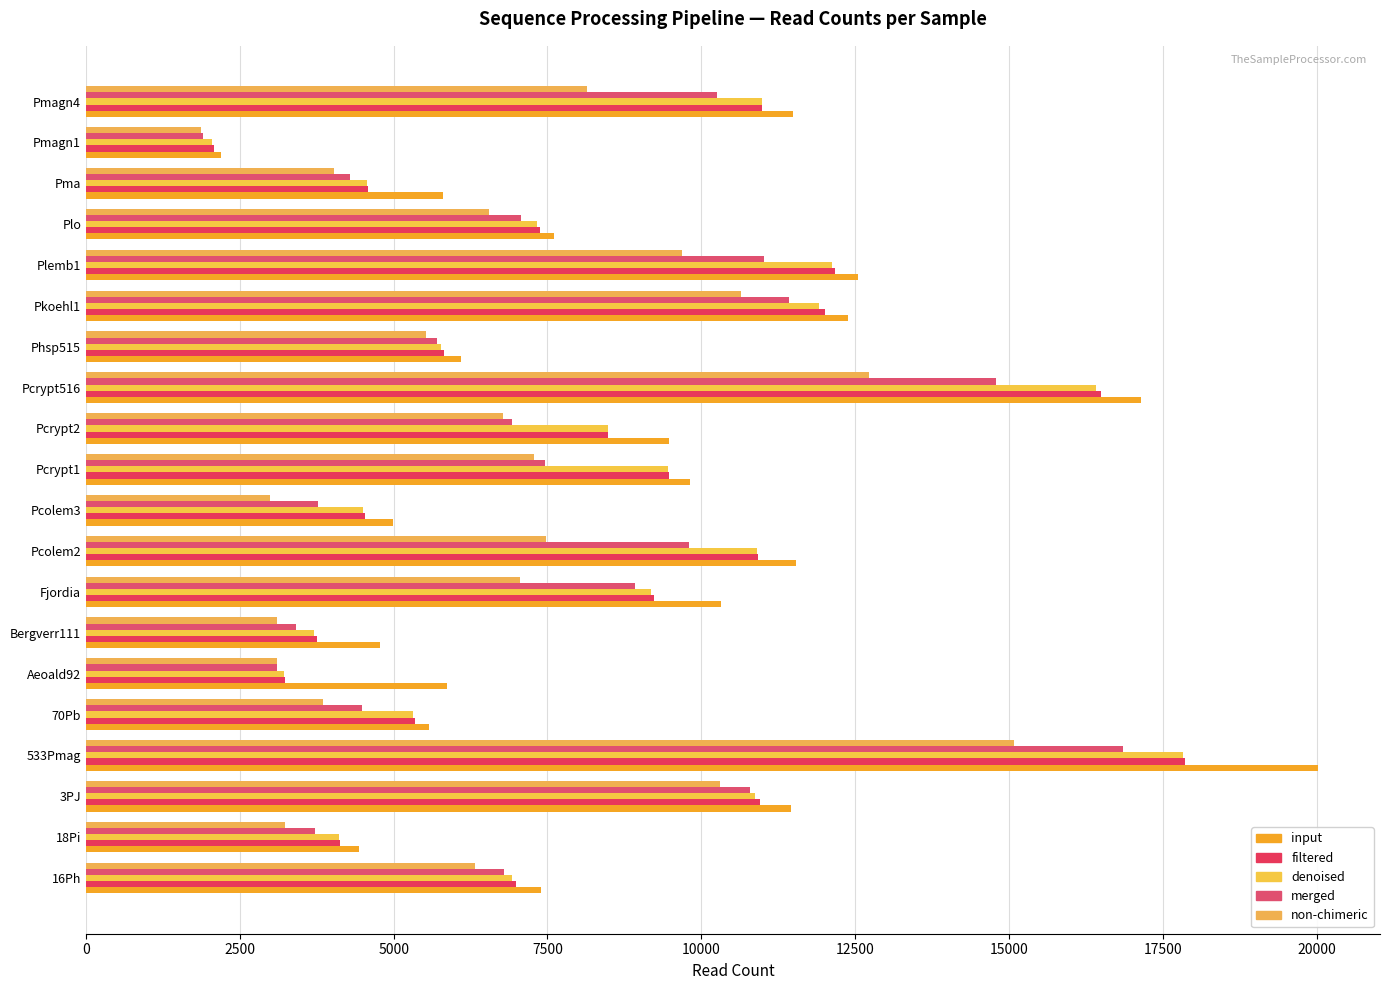

What is the lowest value of the non-chimeric series?

1872